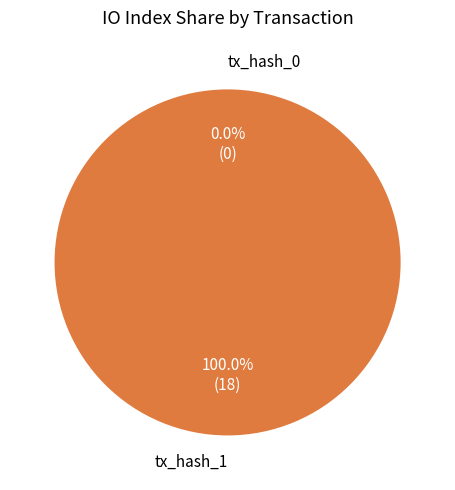

Does any single category account for the majority?

Yes